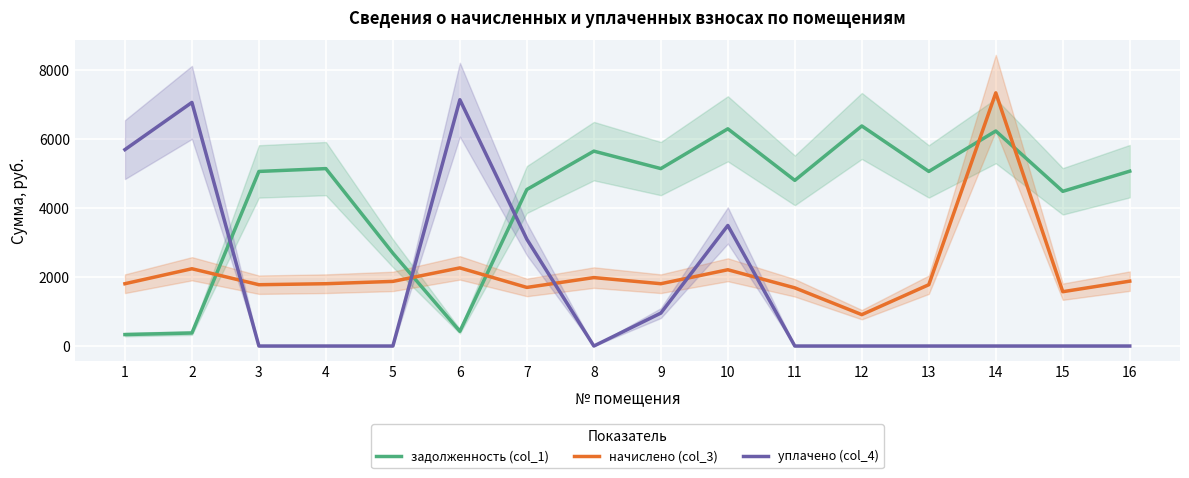

Between which two adjacent categories do начислено (col_3) and задолженность (col_1) first intersect?

2 and 3